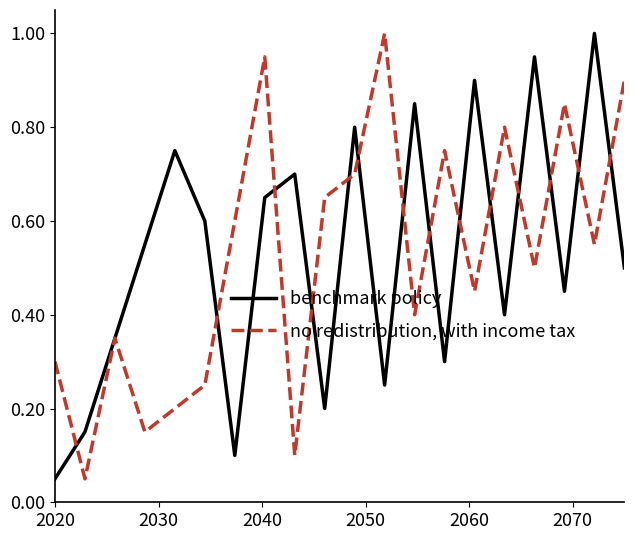

What is the greatest value displayed?

1.0